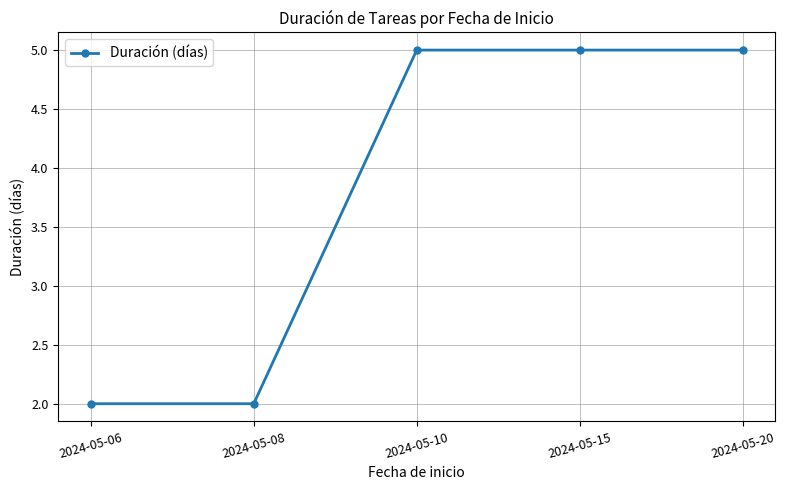

Reading left to right, what are all the values shown in this chart?

2	2	5	5	5